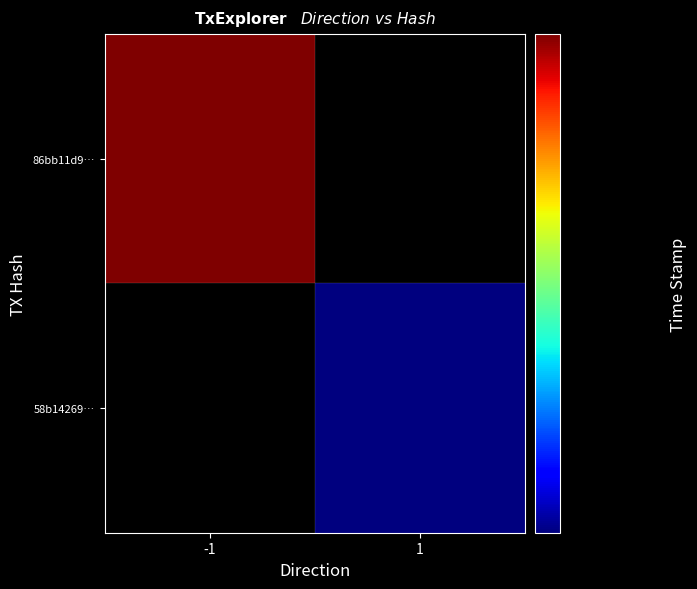

What is the difference between the maximum and minimum values in the 58b1426955addc6e95ee69baea3b0b8ef9f0a7c series?

1631190139